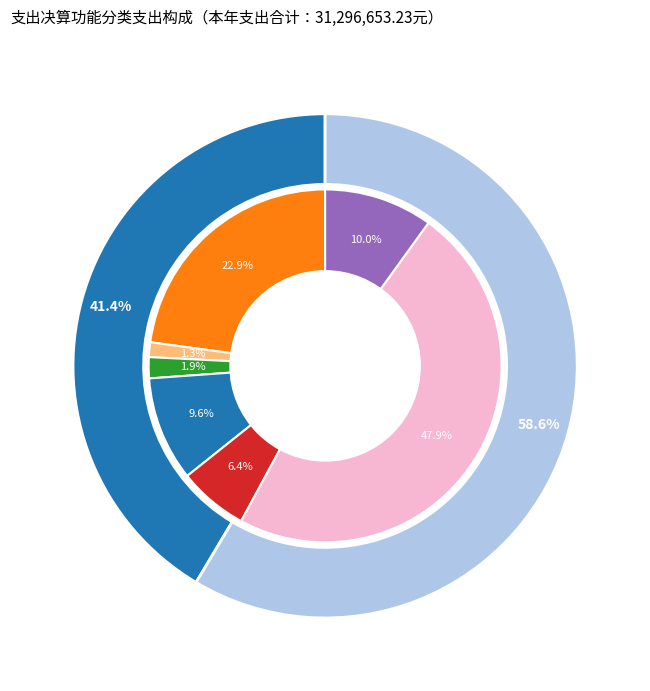

Does 农林水支出 account for over 50% of the chart?

No